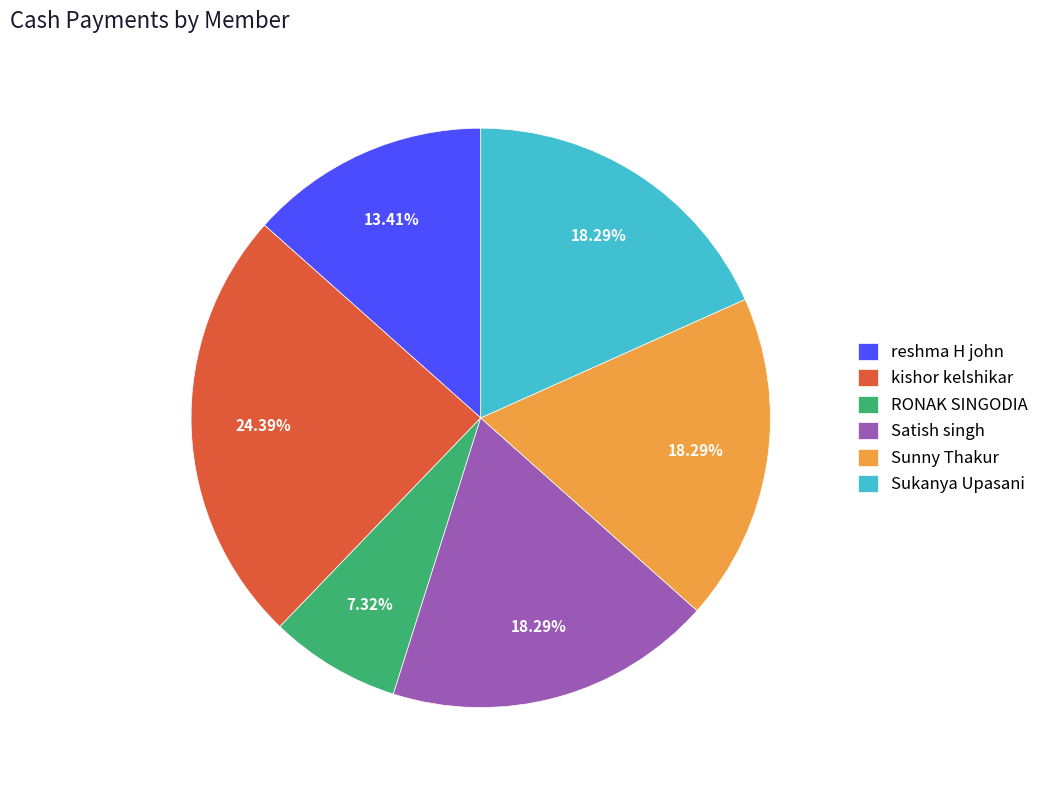

True or false: kishor kelshikar accounts for 24% of the total.

True